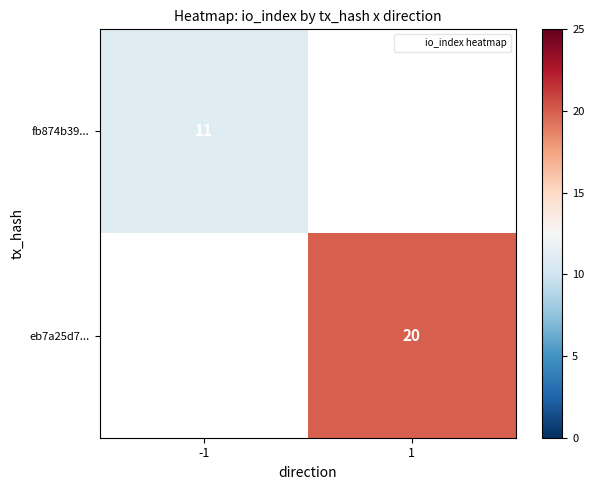

What is the highest value of the fb874b39... series?

11.0